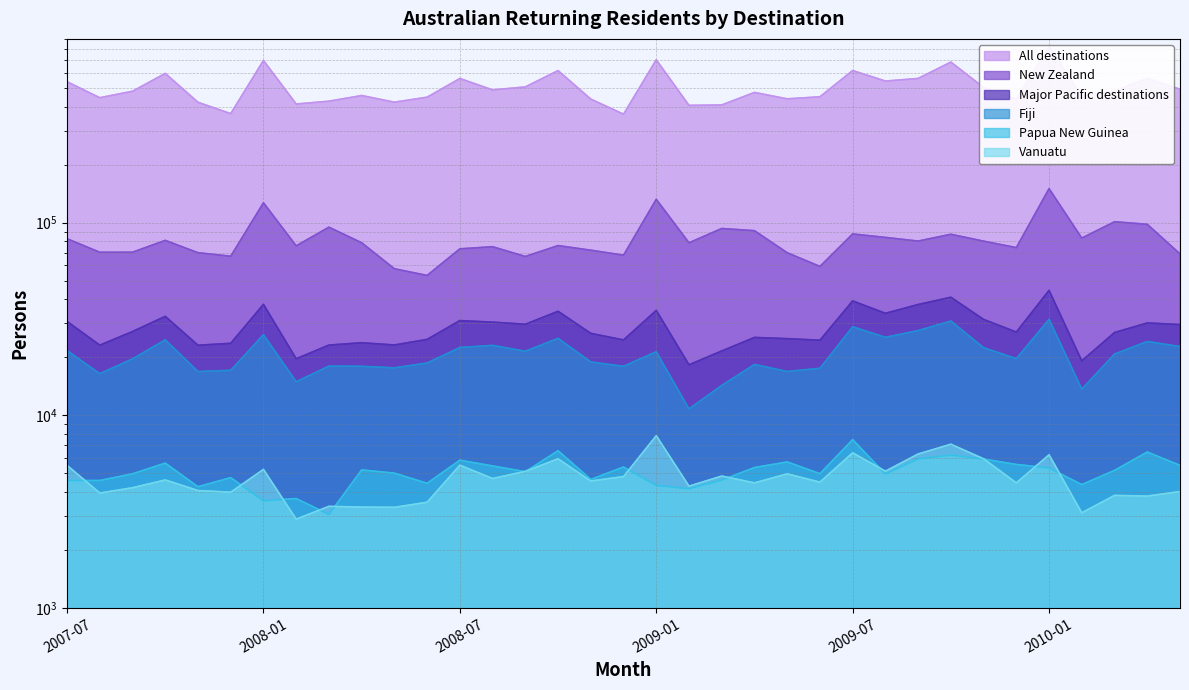

Read the Major Pacific destinations value at 2008-05, to the nearest 100.

23200